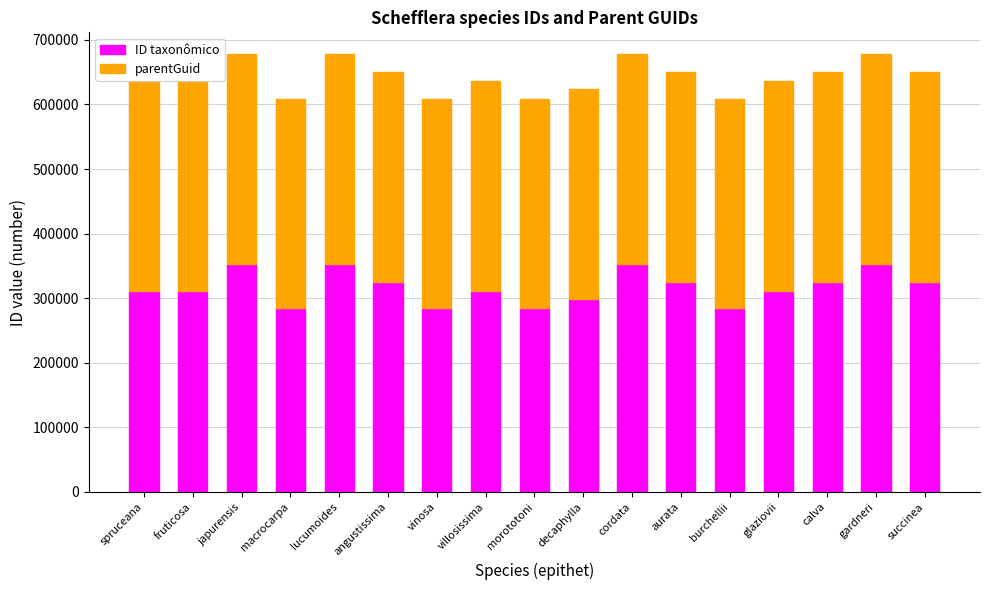

What is the difference between the maximum and second lowest values in the ID taxonômico series?

68809